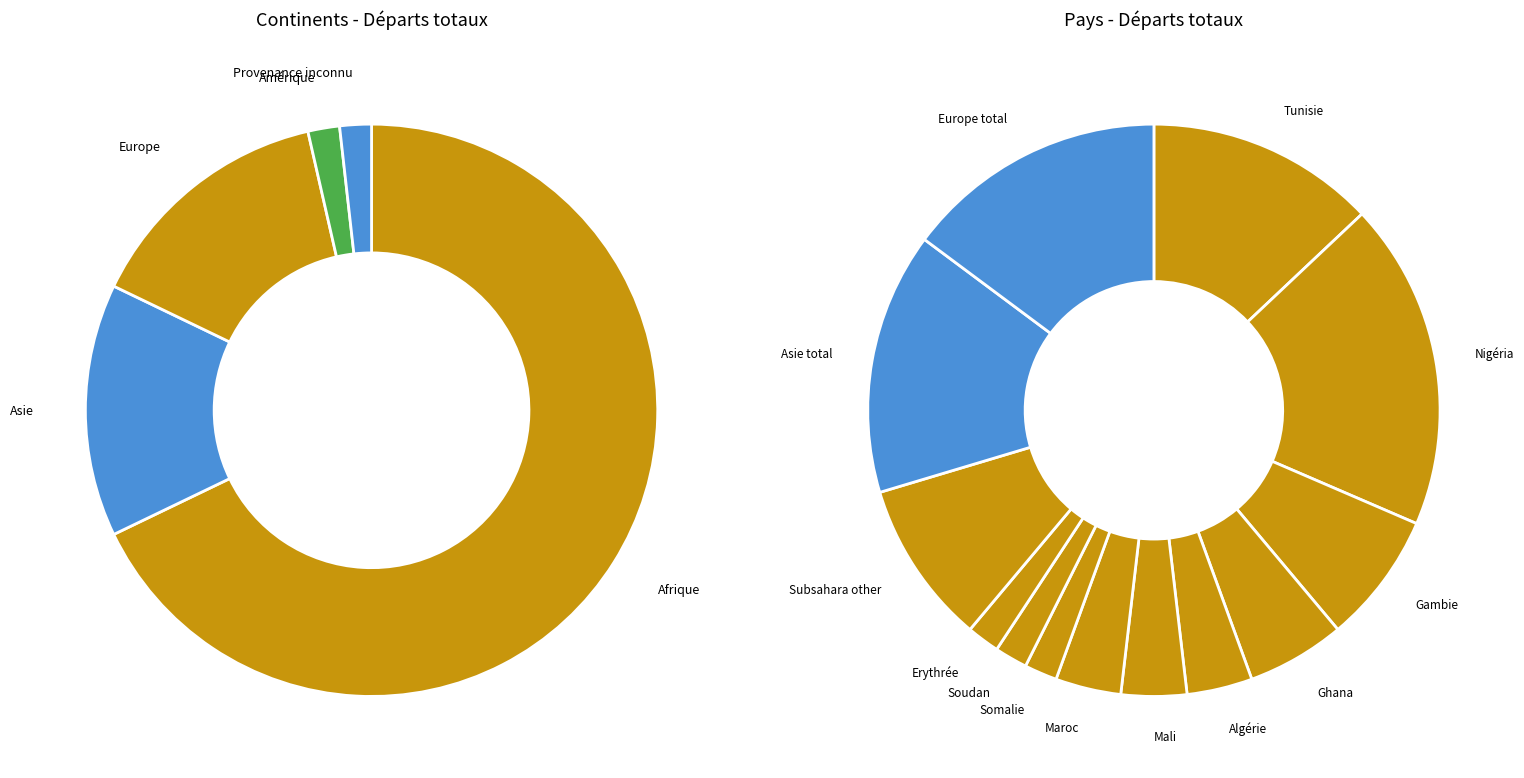

What is the change in value from Afrique to Maroc?

-36